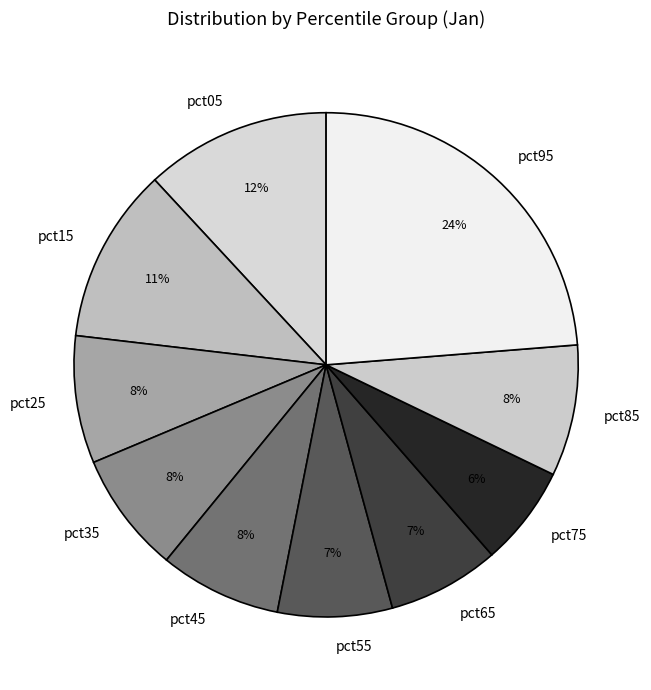

To the nearest percent, what is the combined percentage of pct45 and pct95?

32%